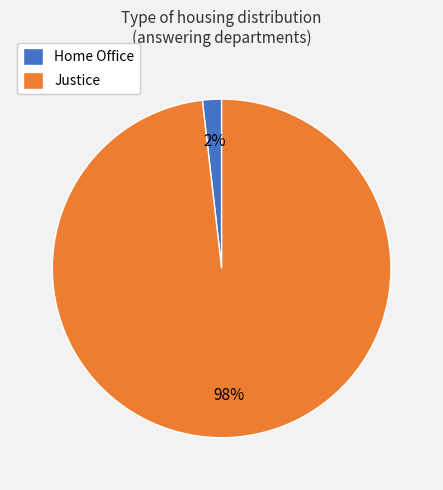

Rank the categories by value from lowest to highest.

Home Office, Justice